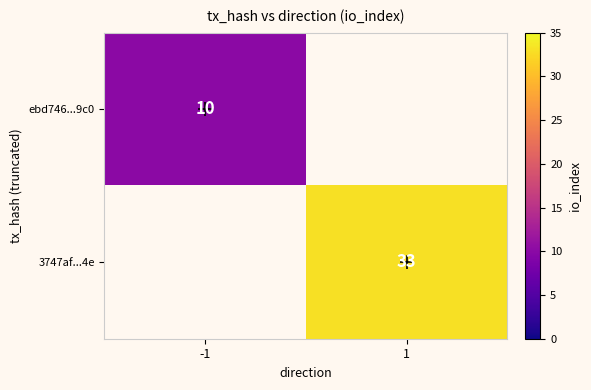

Between 1 and -1, which is larger?

-1